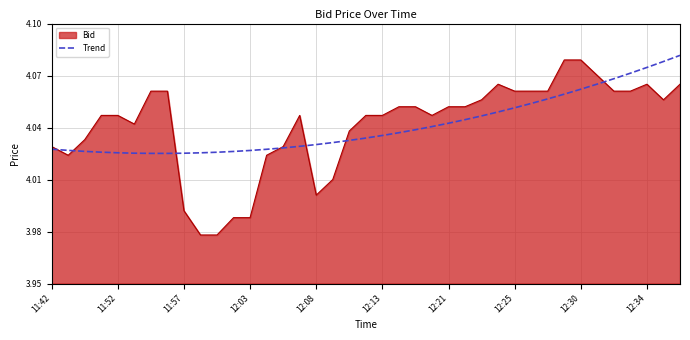

Which series has the widest spread of values?

Bid